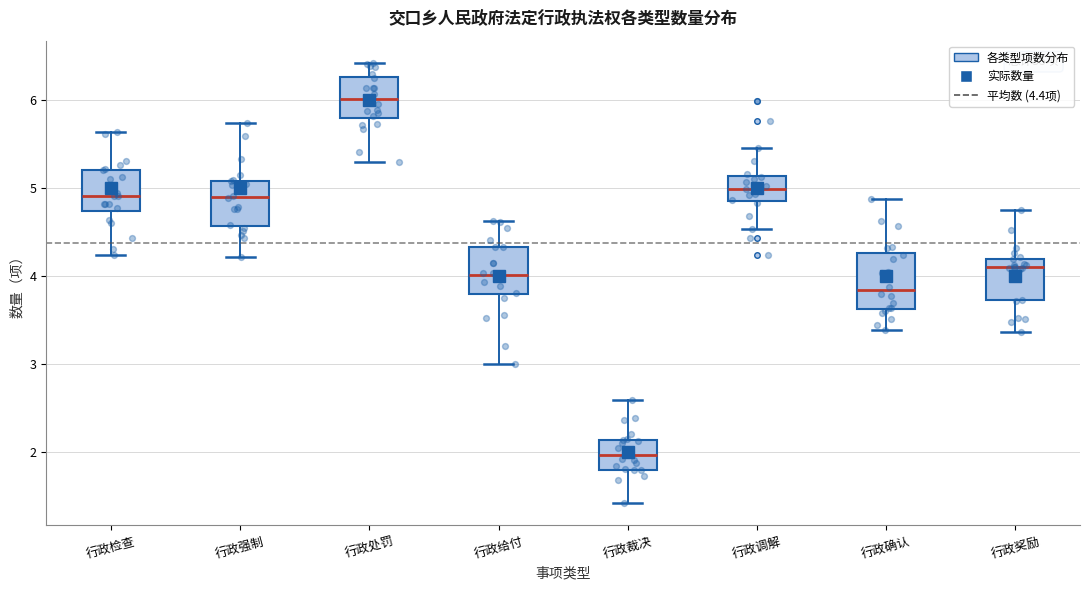

Where is the lower edge of the box for 行政调解 on the y-axis? The values are not printed on the chart, so give them approximately, as read against the axis.

4.9